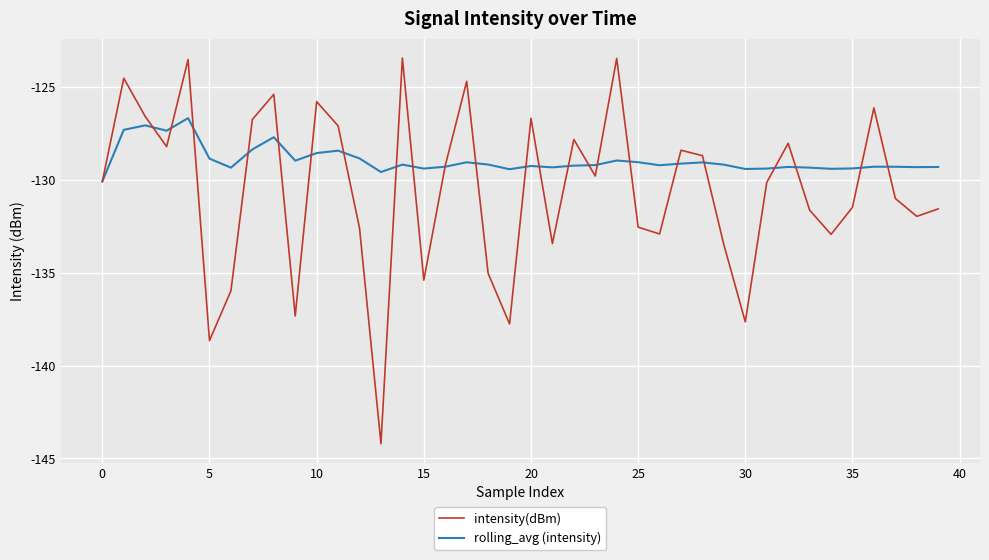

Rank the series by their average value, from highest to lowest.

rolling_avg (intensity), intensity(dBm)